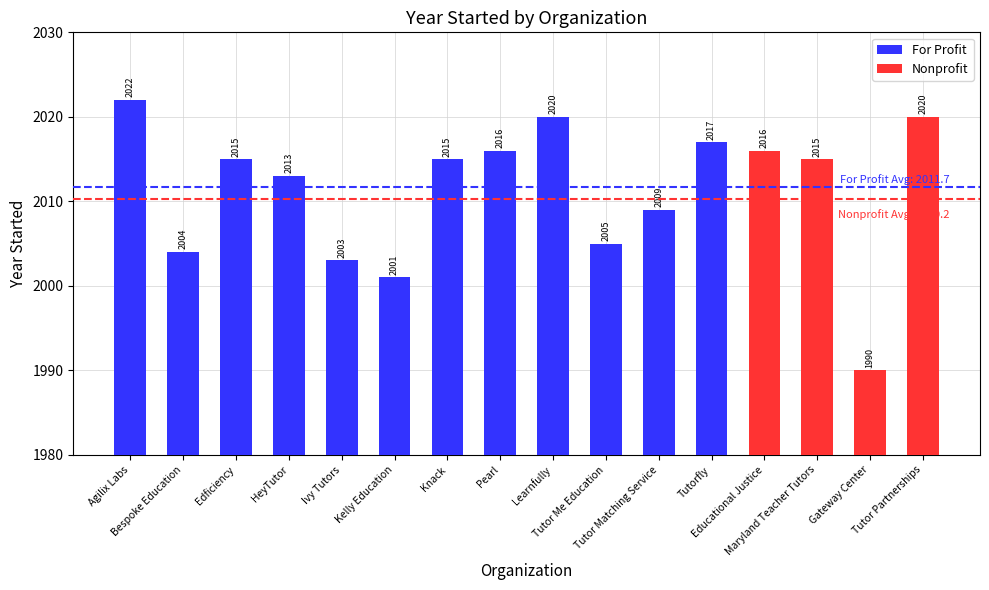

What is the greatest value displayed?

2022